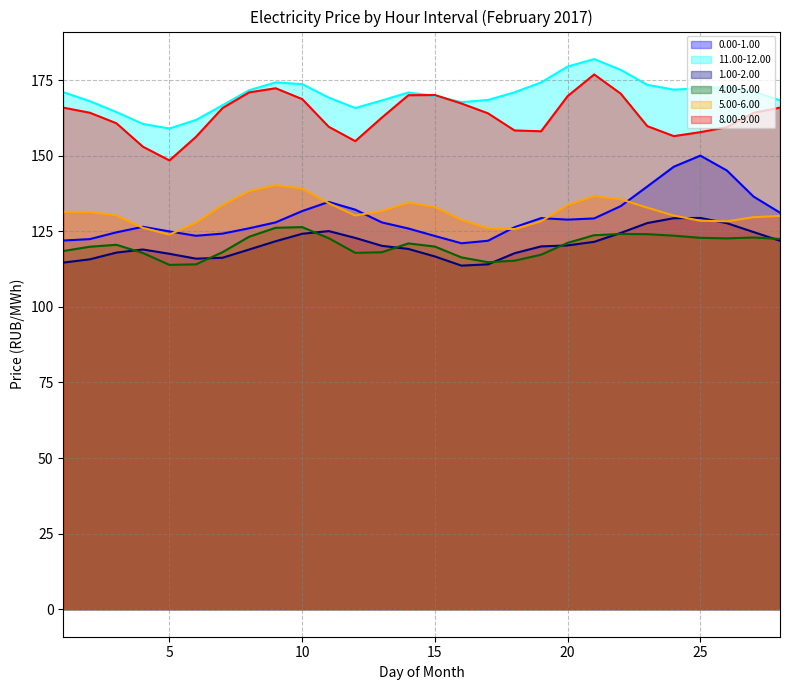

What is the minimum value for 5.00-6.00?

123.9